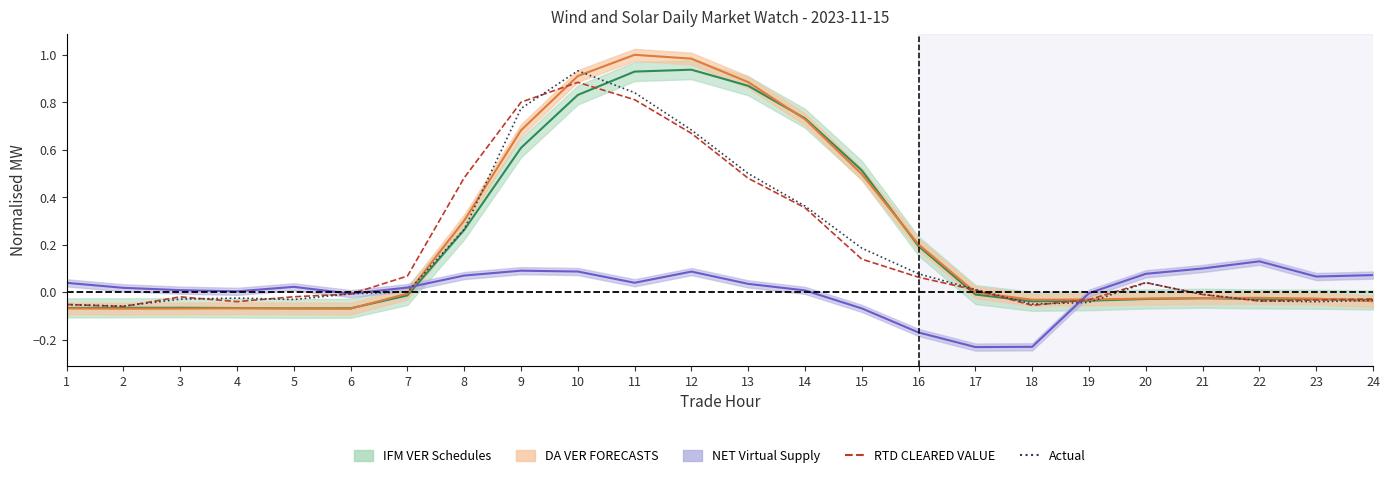

What is the sum of the RTD CLEARED VALUE values at 19 and 23?

-0.1